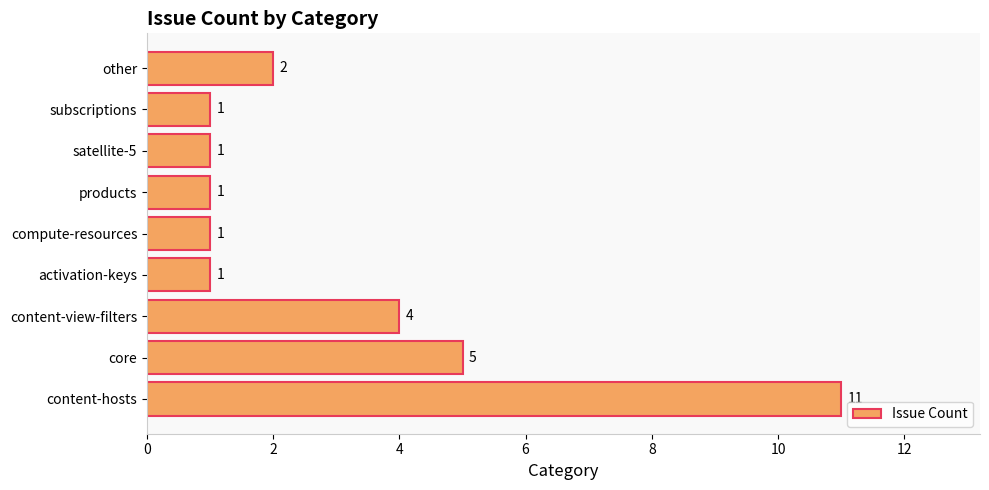

What is the average value?

3